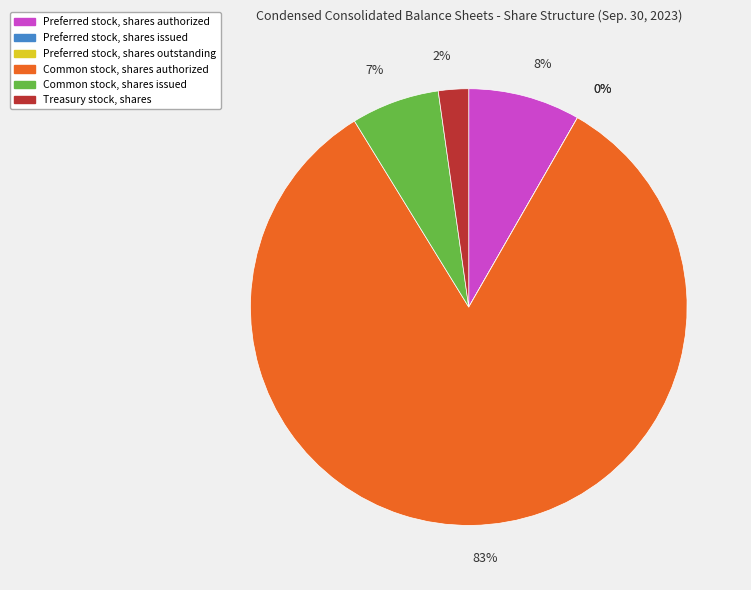

Which category accounts for the majority?

Common stock, shares authorized